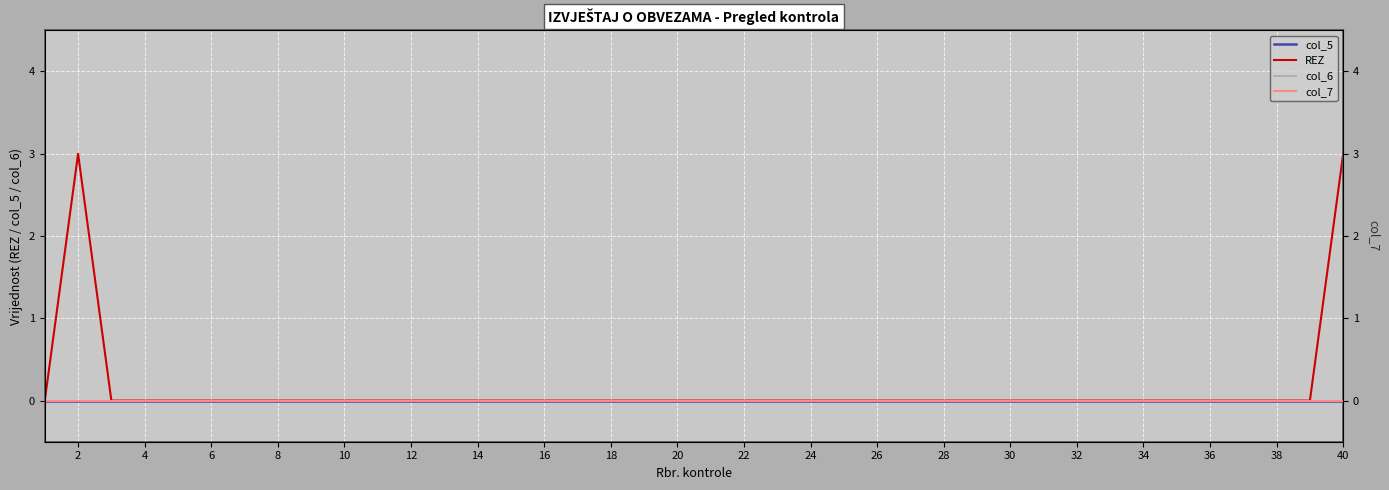

The col_7 series shows 0 at 32. True or false?

True